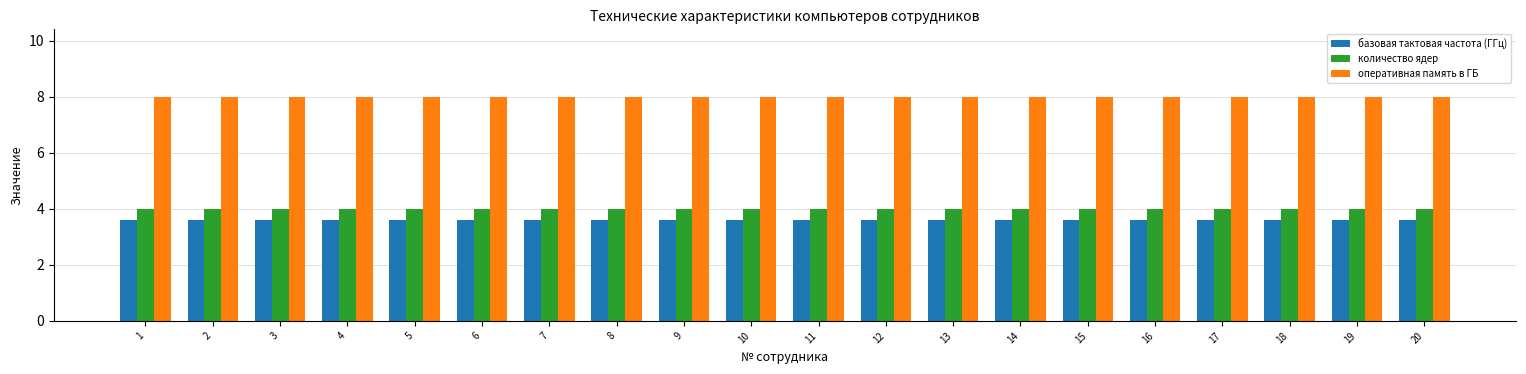

What is the minimum value shown in the chart?

3.6